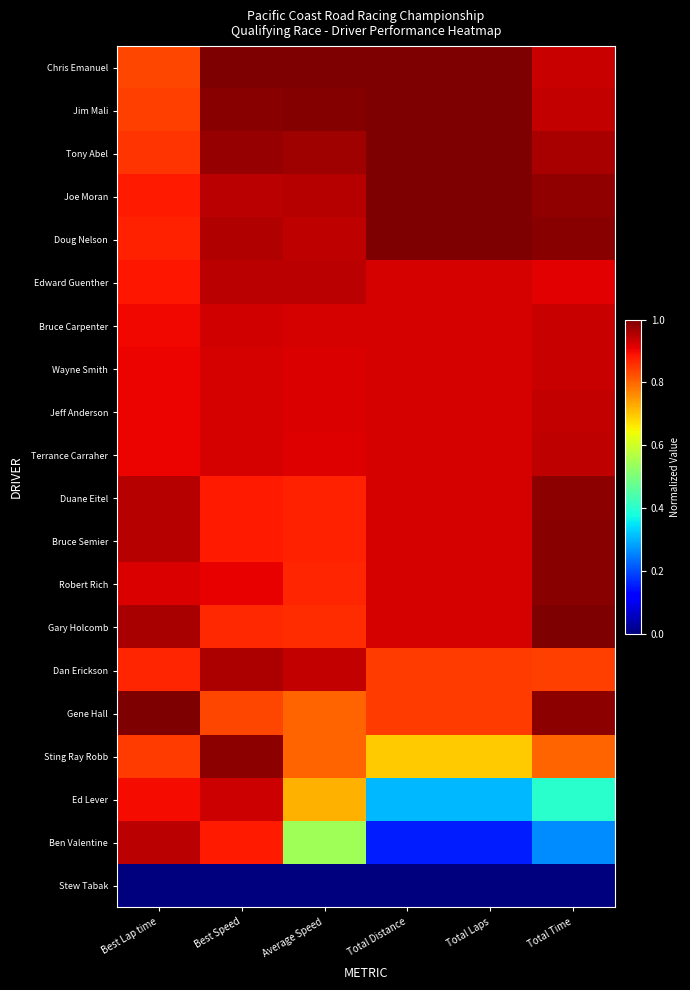

At how many categories does at least one series exceed 0?

6